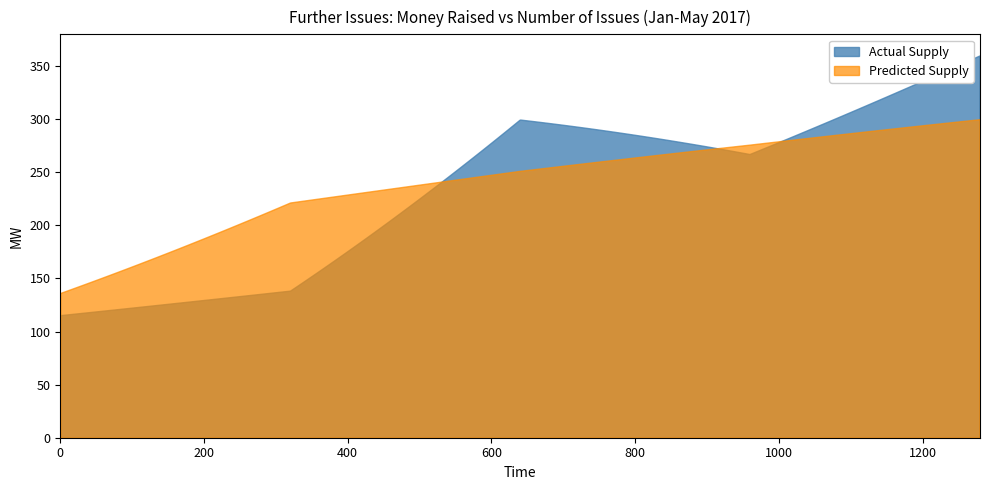

What is the lowest value of the Predicted Supply series?

136.4